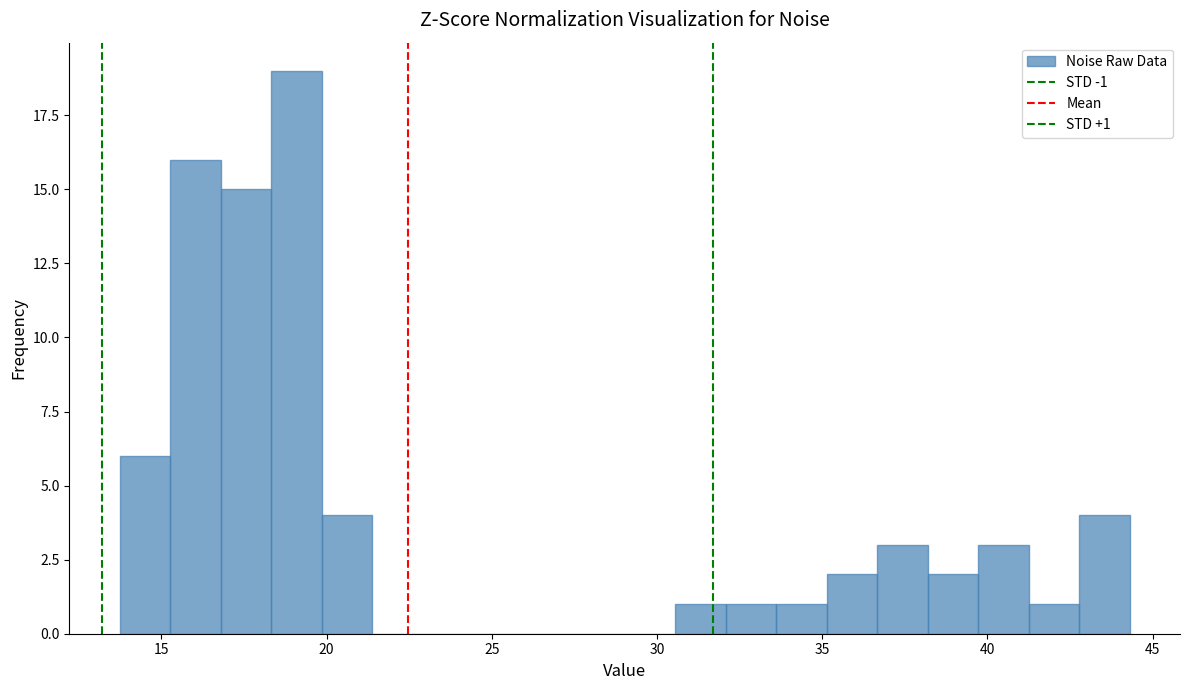

Around what value on the x-axis is the tallest bar? Give the approximate position of its centre, as read against the axis.

19.0